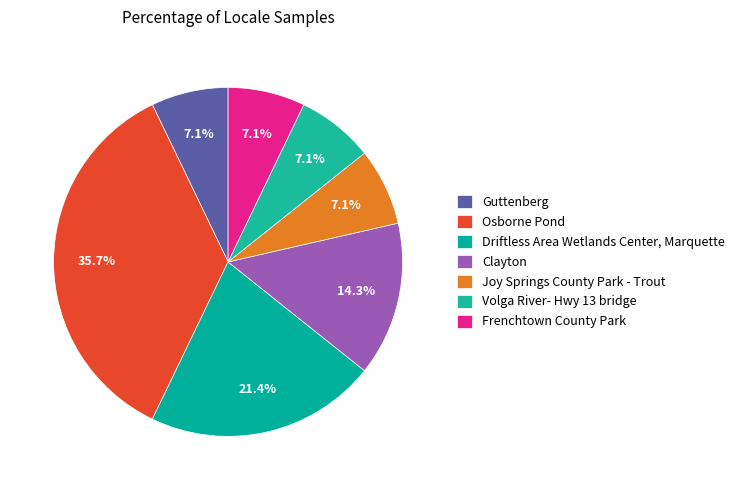

How many segments does this pie chart have?

7